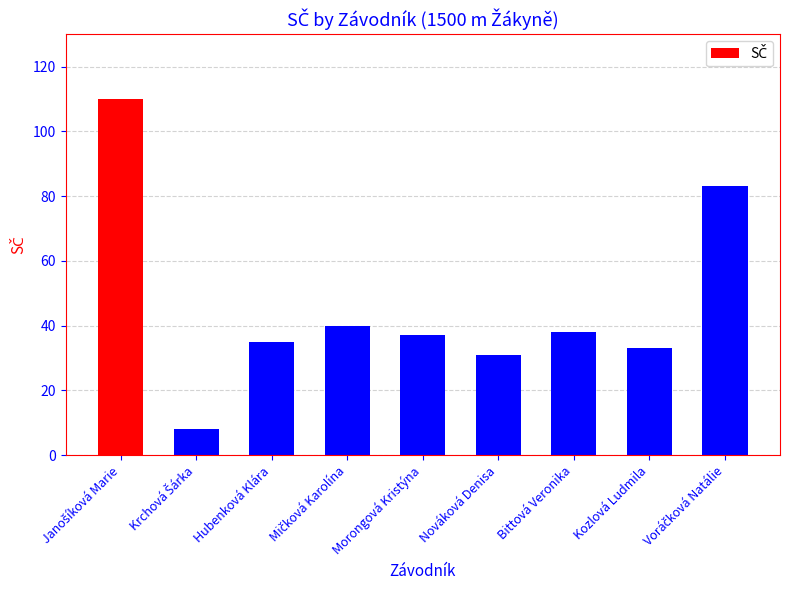

Does the chart contain any negative values?

No